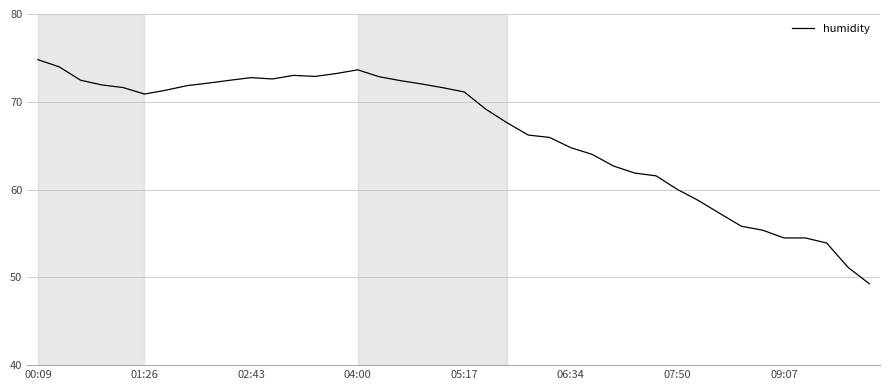

What is the difference between the maximum and minimum values?

25.5